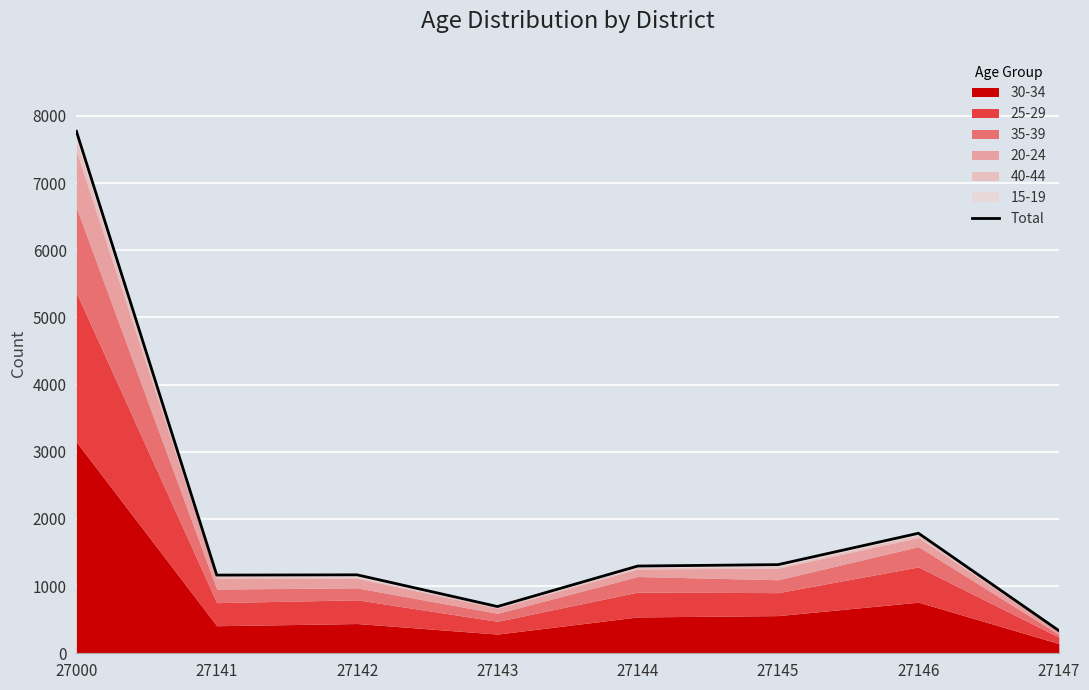

Approximately how many times larger is the value at 27146 compared to 27144?

1.4